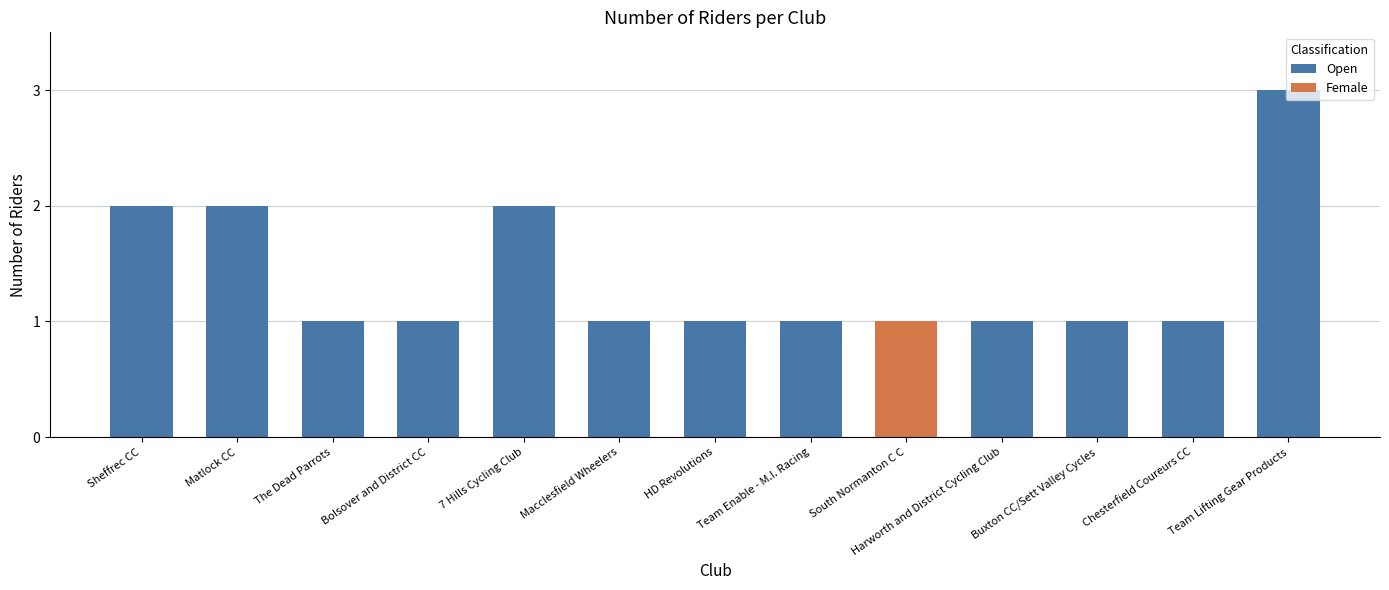

The Open series shows 1 at 7 Hills Cycling Club. True or false?

False